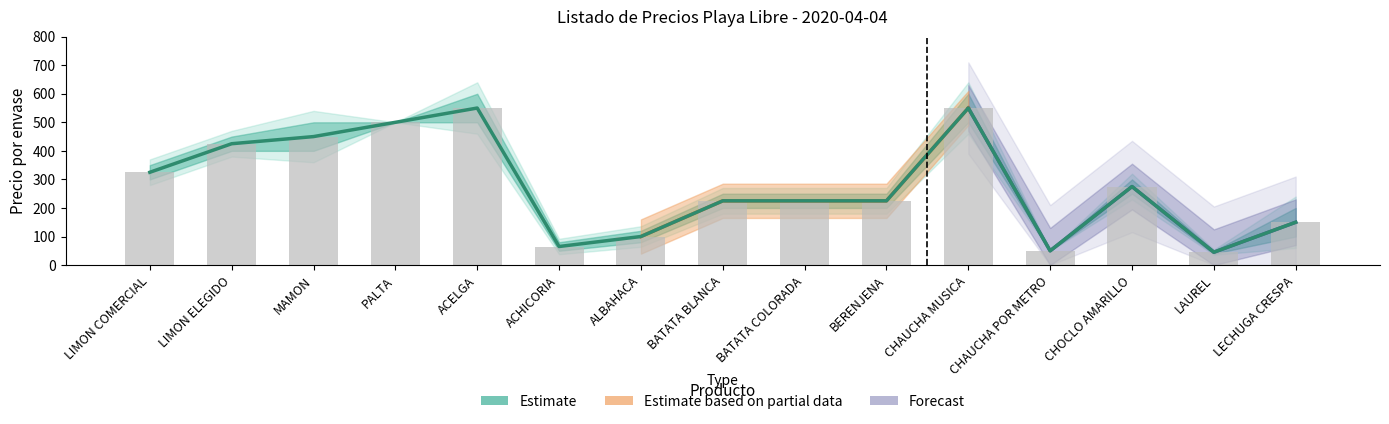

At which label does PRECIO MINIMO first exceed 225?

LIMON COMERCIAL